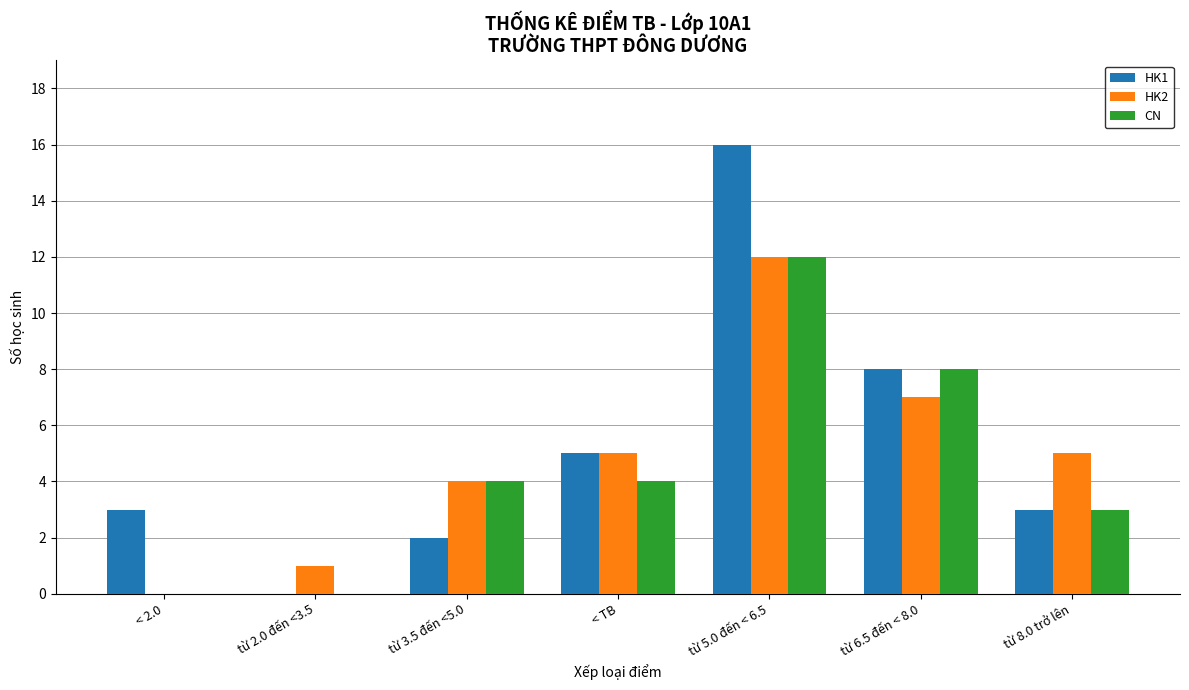

Does the chart contain stacked bars?

No